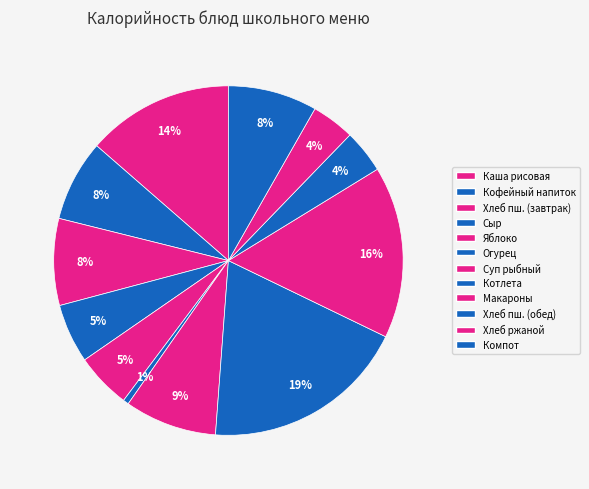

How many slices are in this pie chart?

12